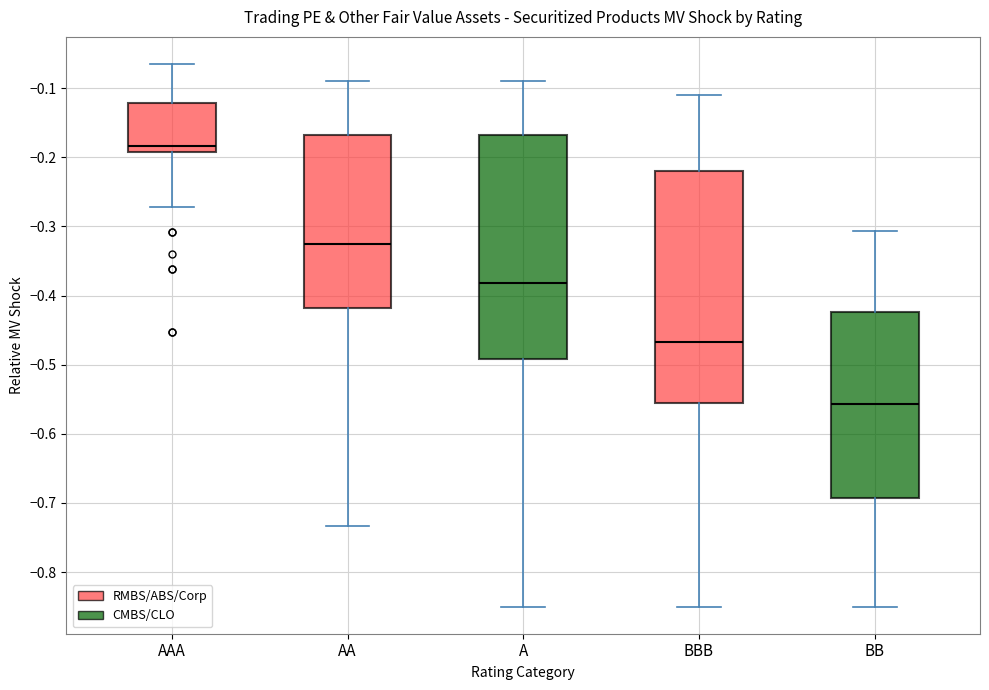

Which box is the tallest, from its lower edge to its upper edge?

BBB